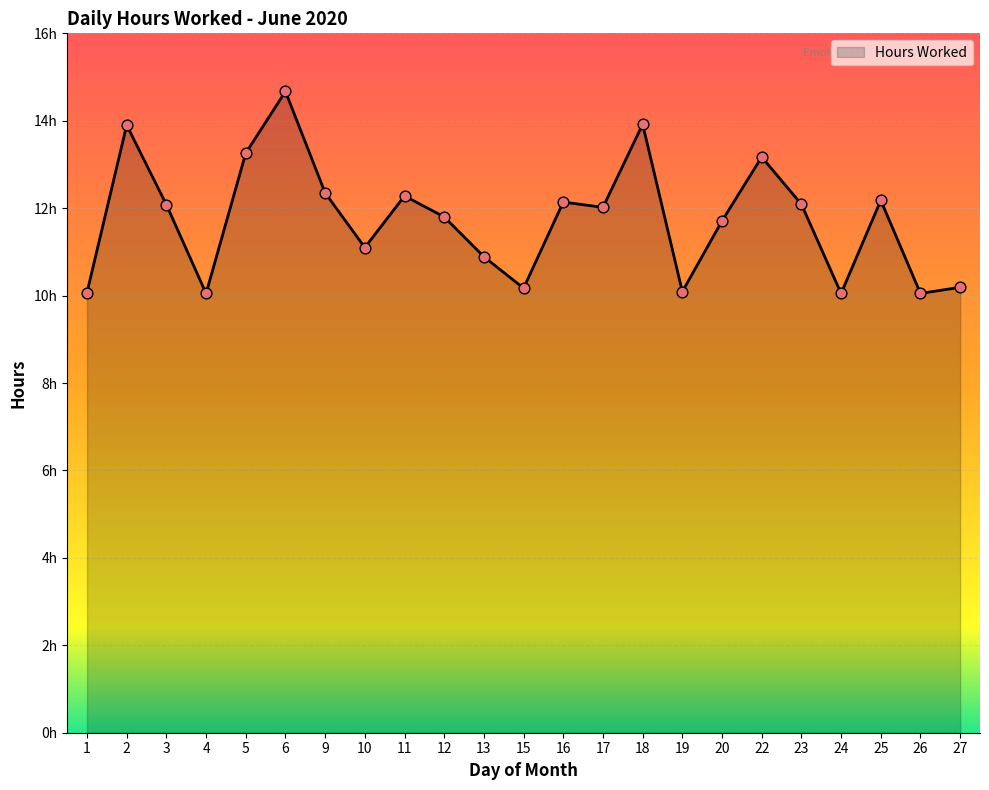

Does the chart have visible grid lines?

Yes